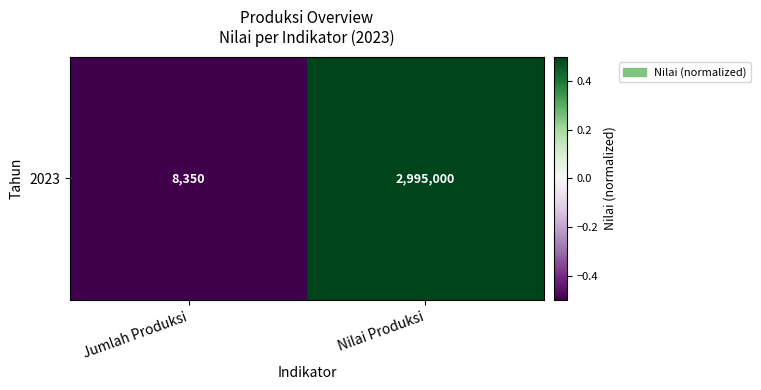

The chart shows a value of 0.5 at Nilai Produksi. True or false?

True